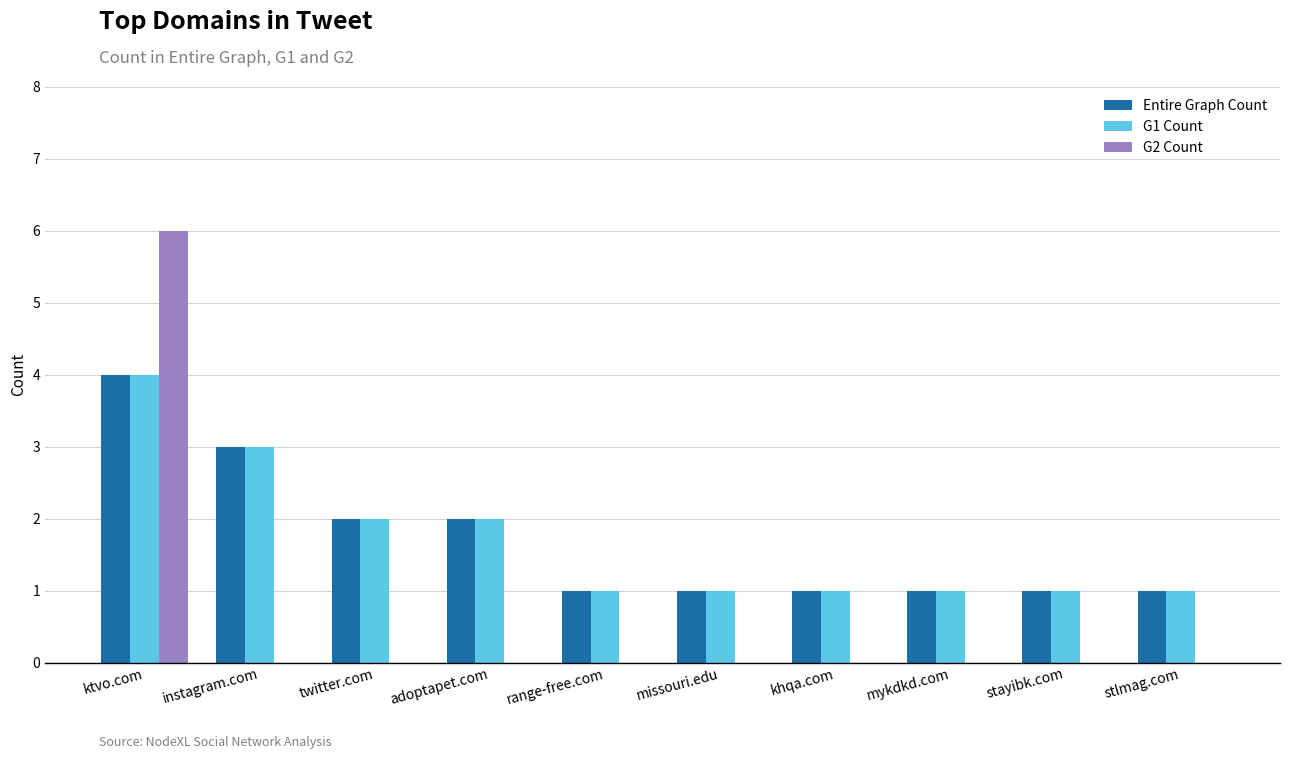

True or false: G1 Count has a value of 1 at stlmag.com.

True